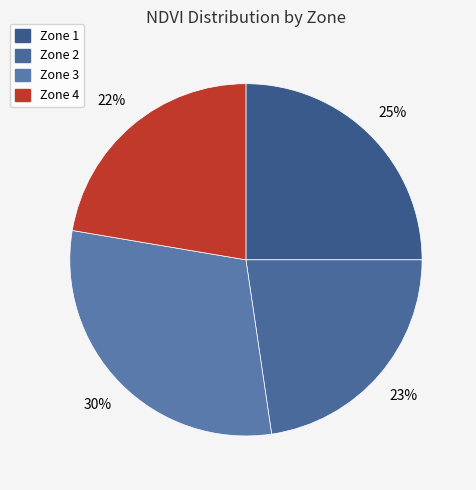

Does any single category account for the majority?

No